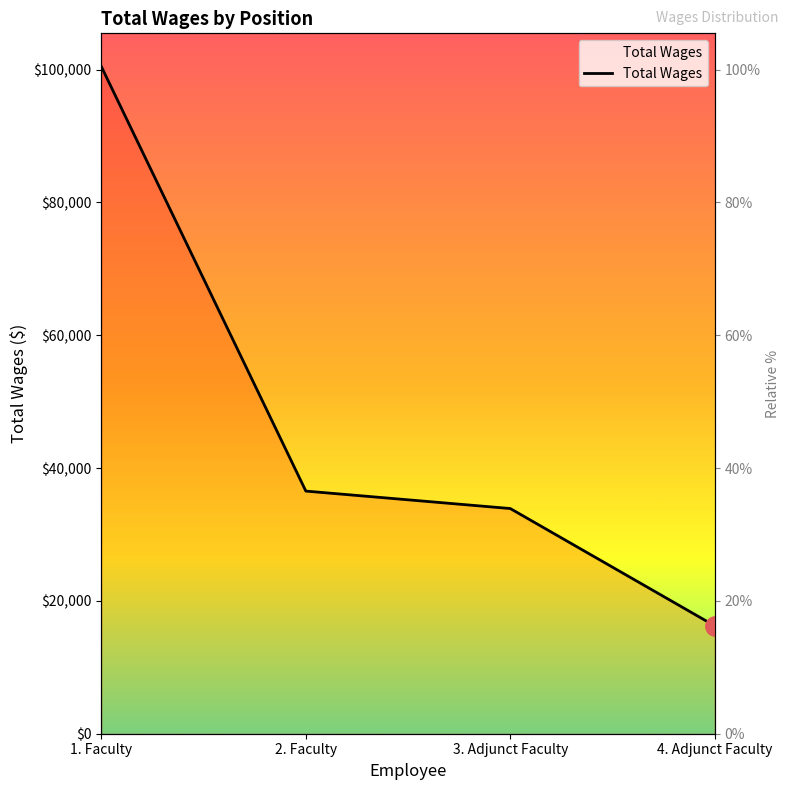

How many lines are shown in the chart?

1